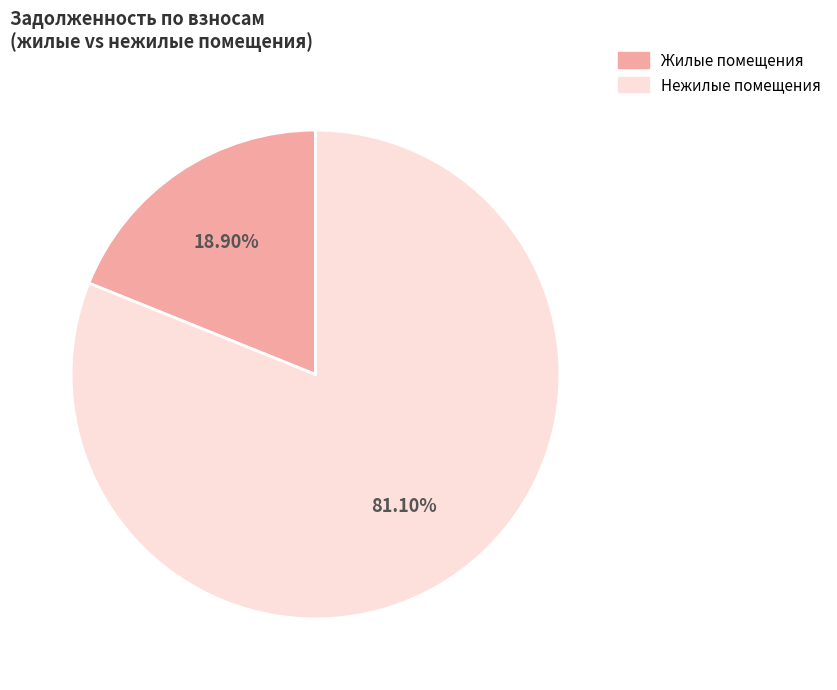

Does any single category account for the majority?

Yes